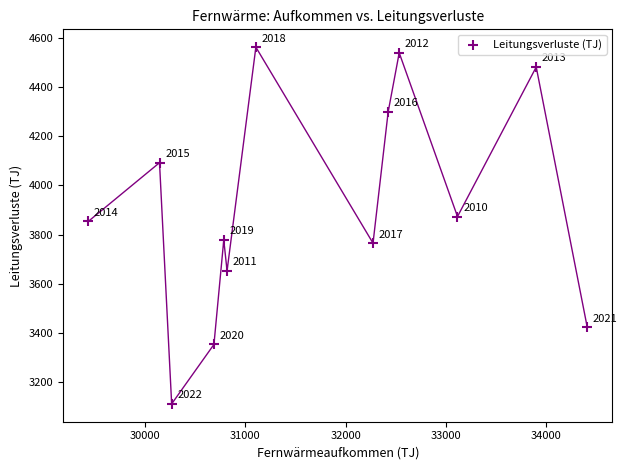

What is the range of X values (max minus min)?

4983.8